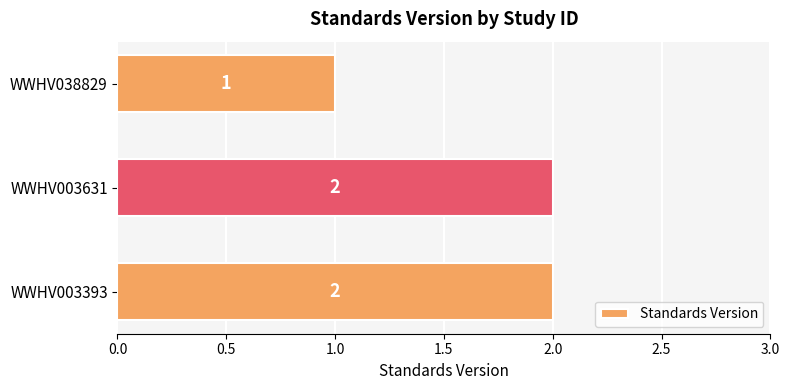

Reading bottom to top, extract all data points from this chart.

WWHV003393=2	WWHV003631=2	WWHV038829=1